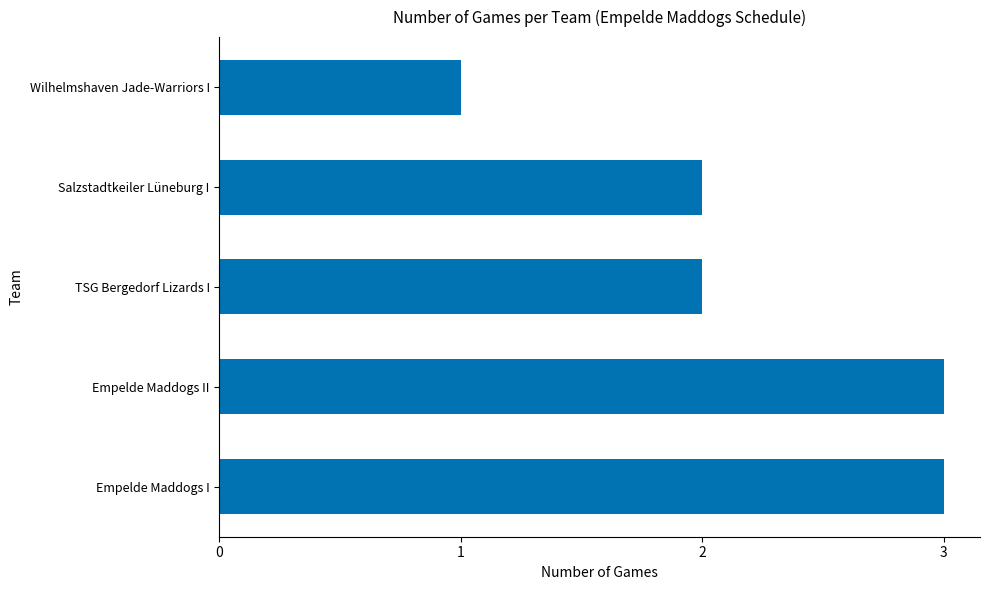

The chart shows a value of 1 at Wilhelmshaven Jade-Warriors I. True or false?

True